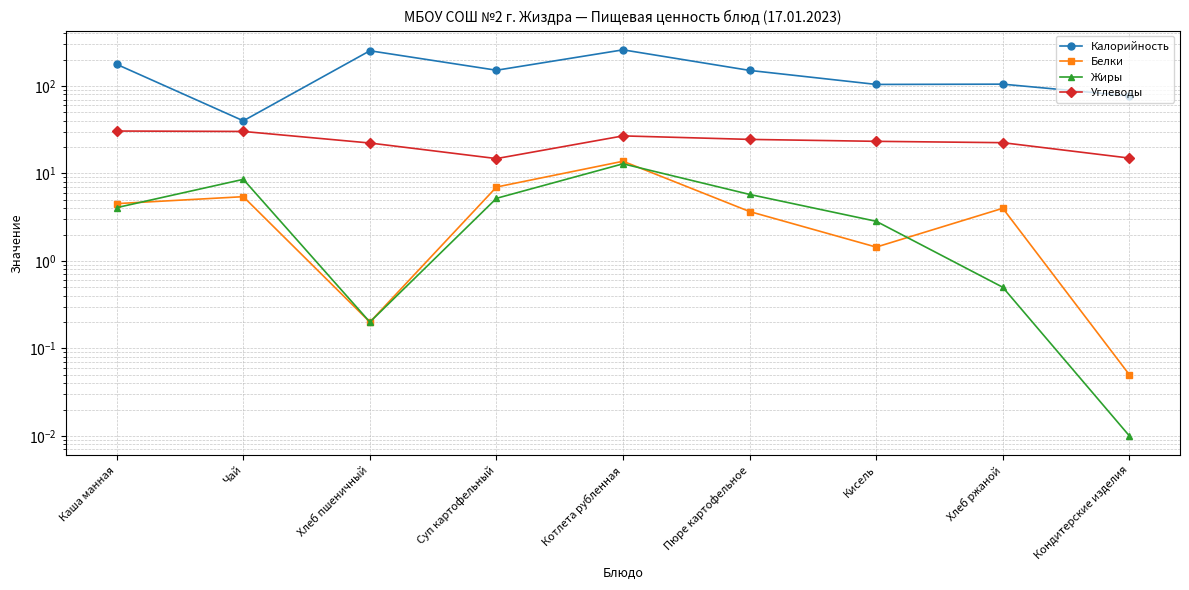

Where is the first local maximum for Белки?

Чай